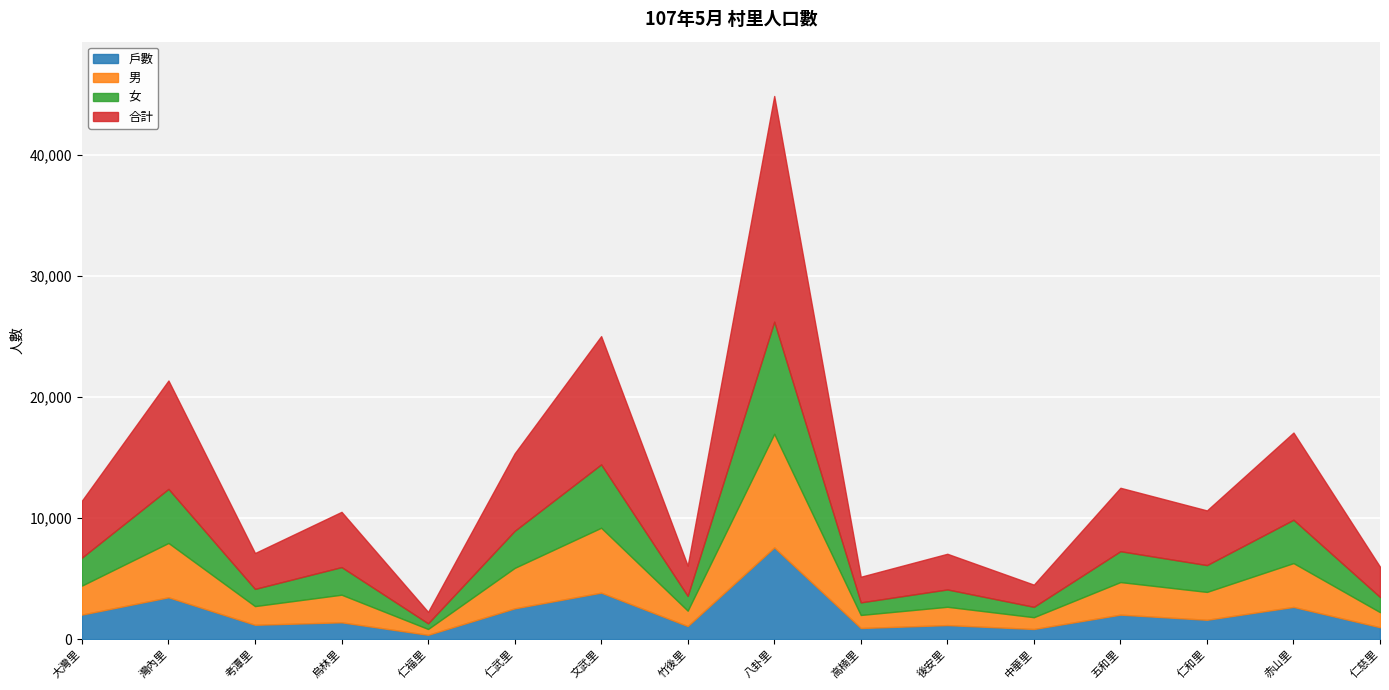

How many intersections are there between 女 and 男?

3